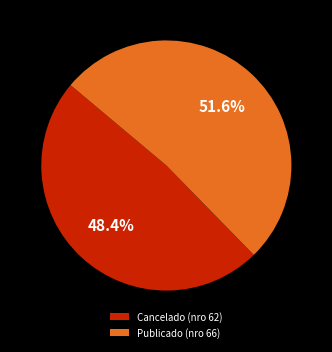

Which slice is the smallest?

Cancelado (nro 62)